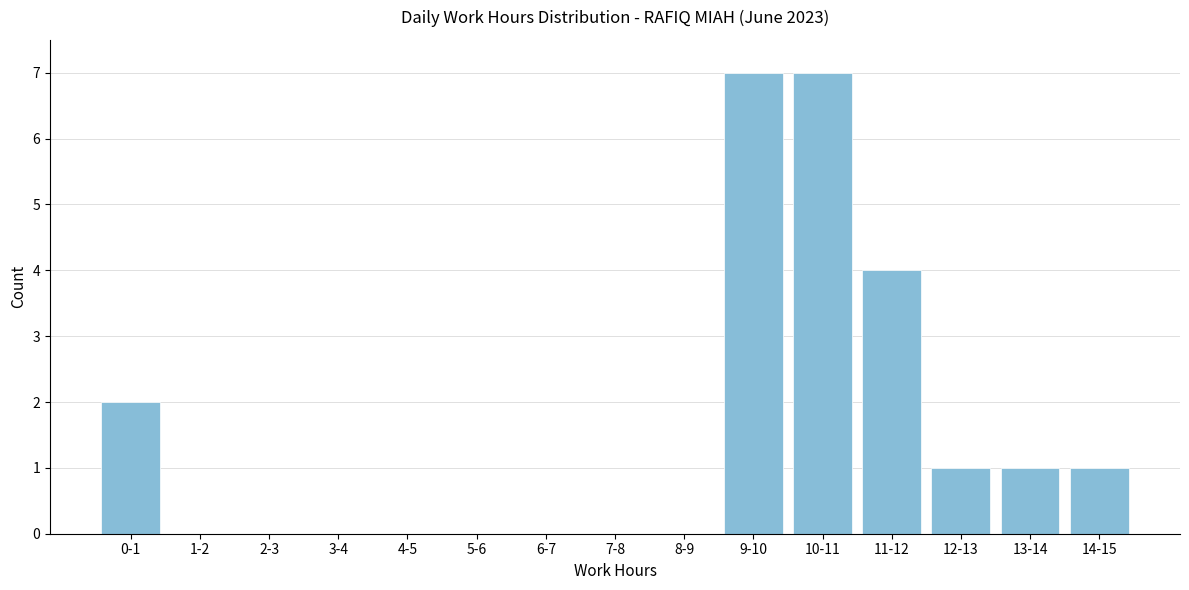

Reading left to right, extract all data points from this chart.

0-1=2	1-2=0	2-3=0	3-4=0	4-5=0	5-6=0	6-7=0	7-8=0	8-9=0	9-10=7	10-11=7	11-12=4	12-13=1	13-14=1	14-15=1